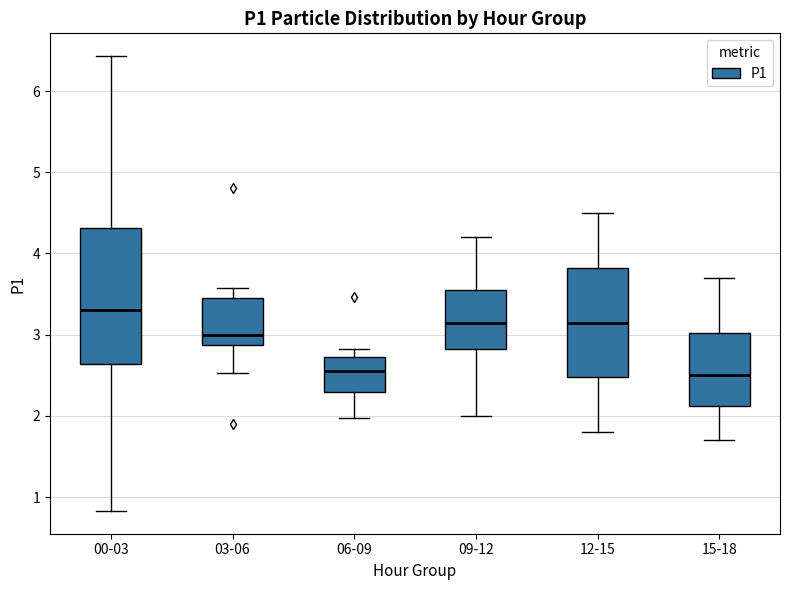

Comparing the boxes themselves (not the whiskers), which one is the tallest?

00-03